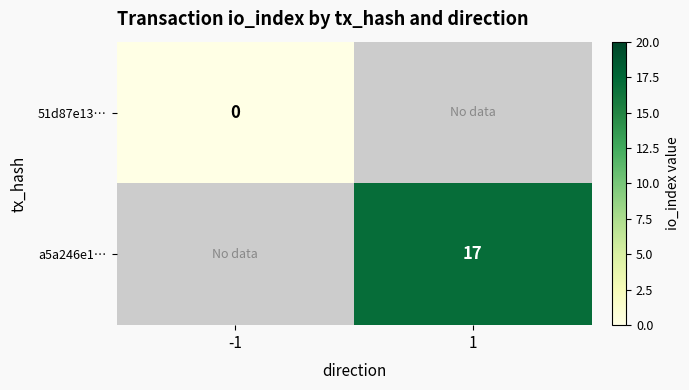

Count the number of categories in the chart.

2